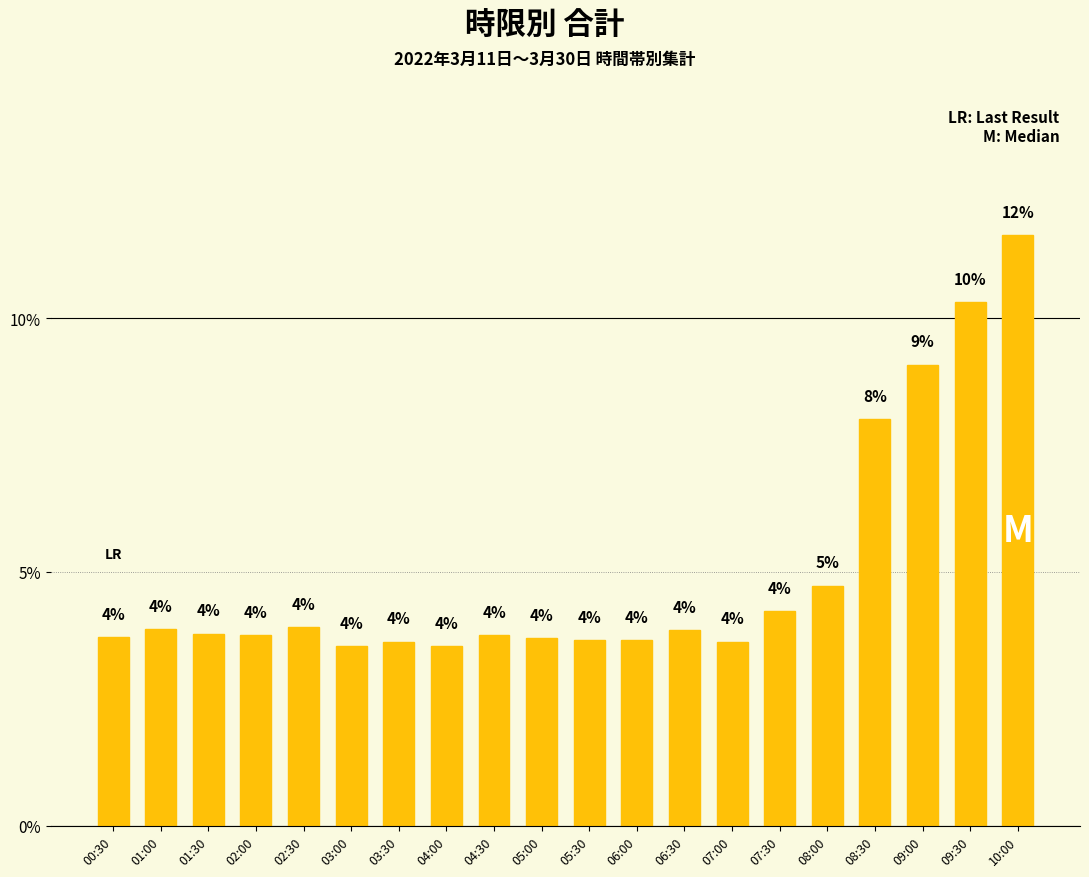

Reading left to right, extract all data points from this chart.

3.7	3.9	3.8	3.8	3.9	3.5	3.6	3.5	3.8	3.7	3.7	3.7	3.8	3.6	4.2	4.7	8.0	9.1	10.3	11.6